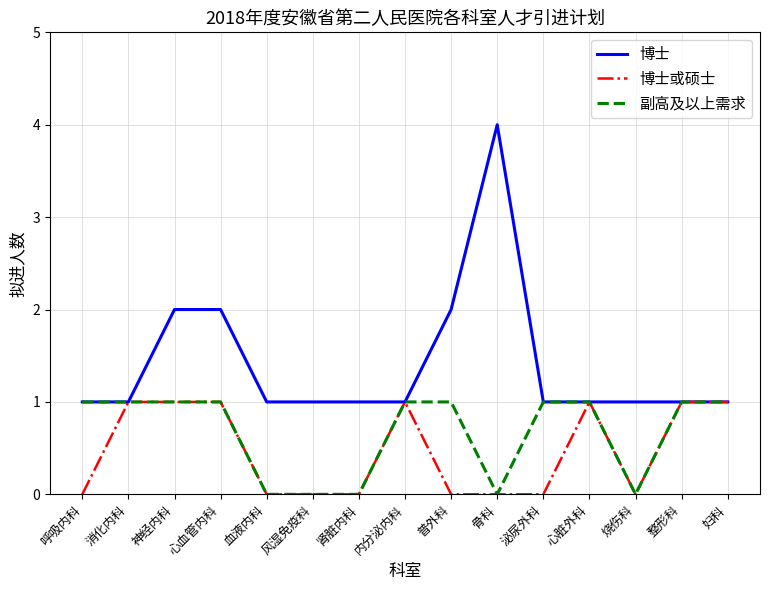

Reading left to right, what are all the values shown in this chart?

博士: 呼吸内科=1	消化内科=1	神经内科=2	心血管内科=2	血液内科=1	风湿免疫科=1	肾脏内科=1	内分泌内科=1	普外科=2	骨科=4	泌尿外科=1	心脏外科=1	烧伤科=1	整形科=1	妇科=1
博士或硕士: 呼吸内科=0	消化内科=1	神经内科=1	心血管内科=1	血液内科=0	风湿免疫科=0	肾脏内科=0	内分泌内科=1	普外科=0	骨科=0	泌尿外科=0	心脏外科=1	烧伤科=0	整形科=1	妇科=1
副高及以上需求: 呼吸内科=1	消化内科=1	神经内科=1	心血管内科=1	血液内科=0	风湿免疫科=0	肾脏内科=0	内分泌内科=1	普外科=1	骨科=0	泌尿外科=1	心脏外科=1	烧伤科=0	整形科=1	妇科=1